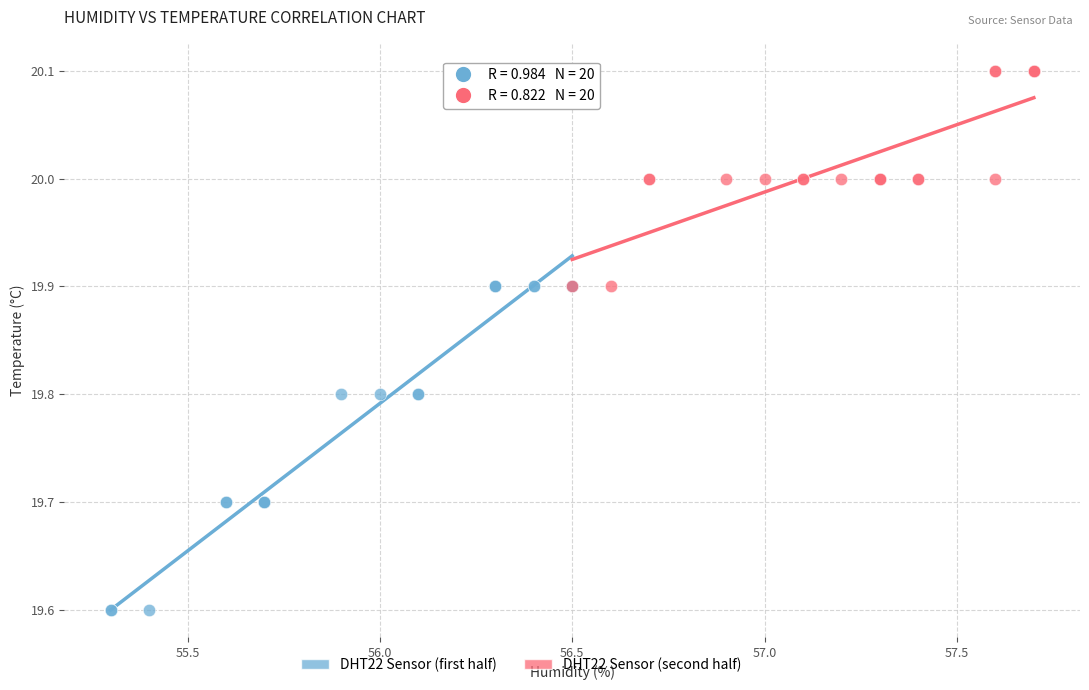

Which series contains the highest Y value?

DHT22 Sensor (second half)